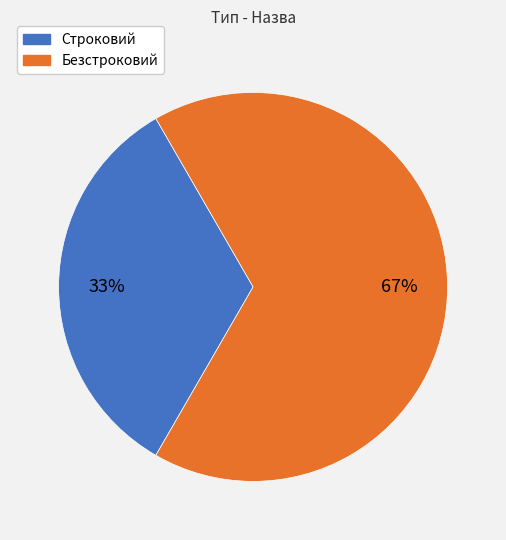

How many slices are in this pie chart?

2